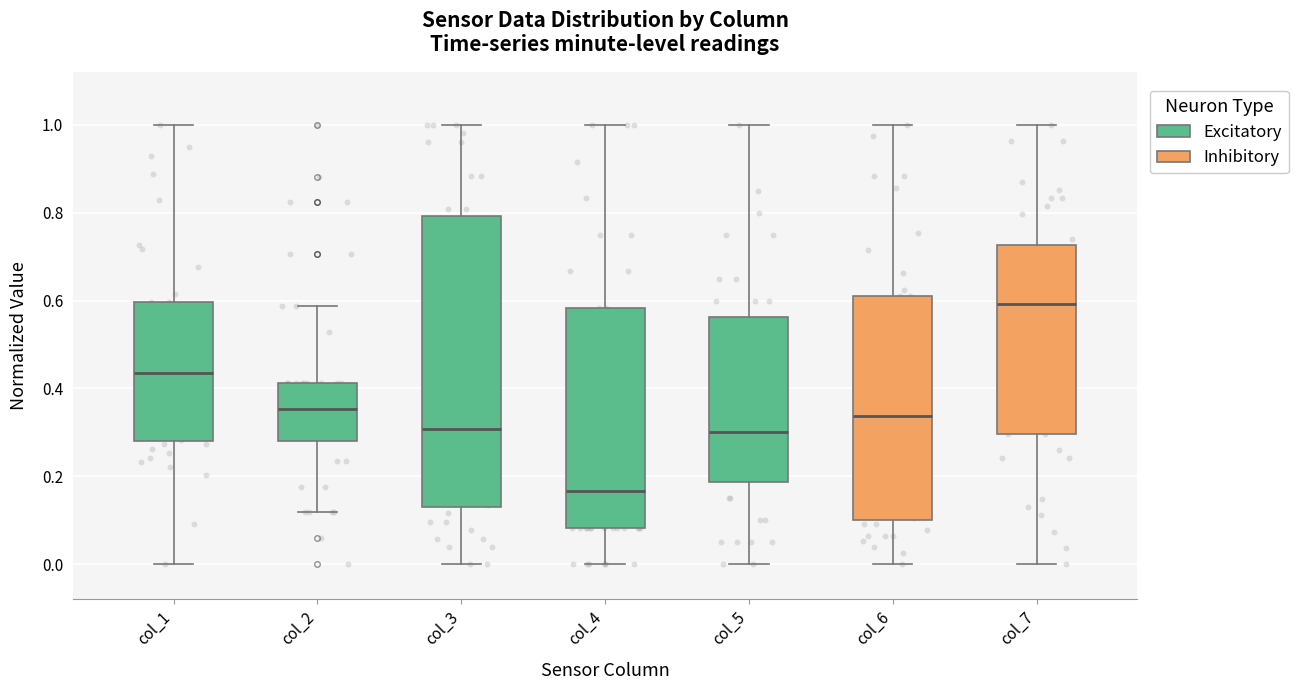

Reading left to right, transcribe this box plot: for each box, give where its median line is, the range the box spans, and where its two whiskers end, as read against the y-axis. The values are not printed on the chart, so give them approximately, as read against the axis.

col_1: median 0.44, box 0.28 to 0.60, whiskers 0.00 to 1.00
col_2: median 0.36, box 0.28 to 0.42, whiskers 0.12 to 0.58
col_3: median 0.30, box 0.12 to 0.80, whiskers 0.00 to 1.00
col_4: median 0.16, box 0.08 to 0.58, whiskers 0.00 to 1.00
col_5: median 0.30, box 0.18 to 0.56, whiskers 0.00 to 1.00
col_6: median 0.34, box 0.10 to 0.62, whiskers 0.00 to 1.00
col_7: median 0.60, box 0.30 to 0.72, whiskers 0.00 to 1.00